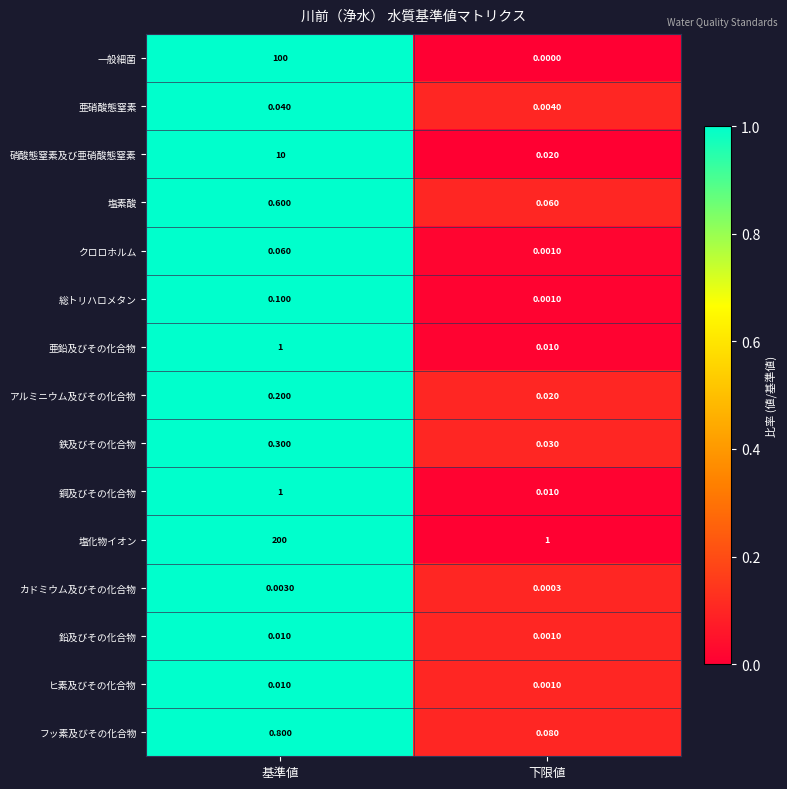

Between 基準値 and 下限値, which series saw the biggest shift?

塩化物イオン